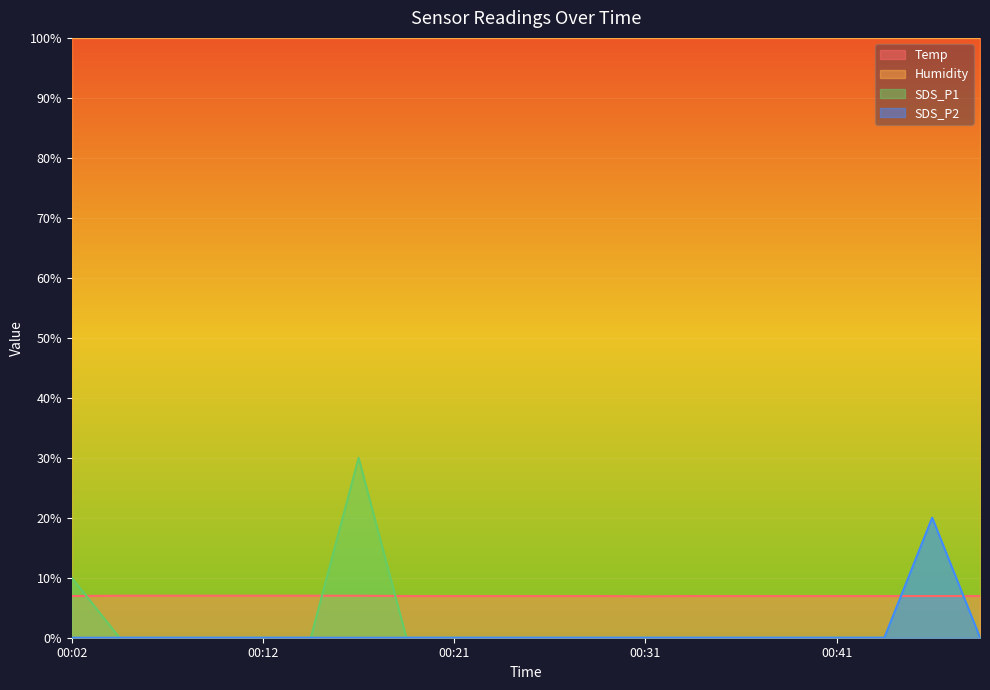

True or false: Humidity and SDS_P1 intersect in this chart.

False